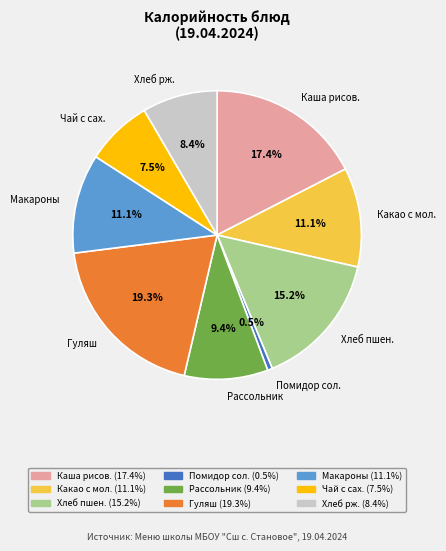

What portion of the pie excludes Какао с мол.?

88.9%